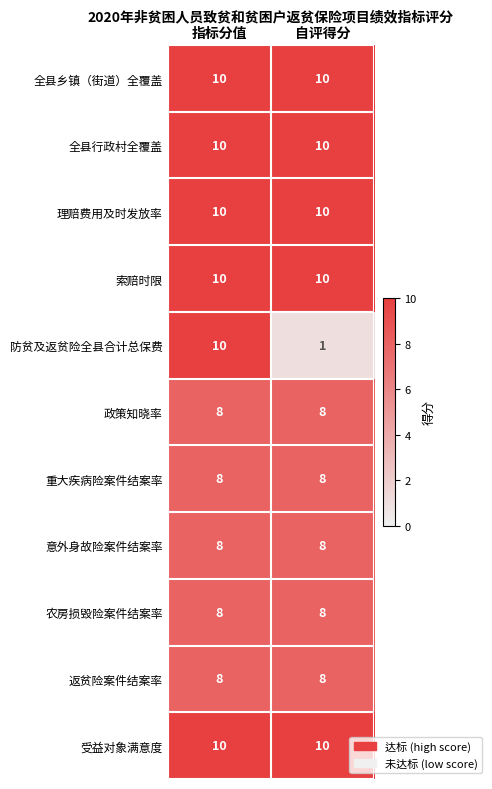

At which category is the sum across all series the highest?

指标分值